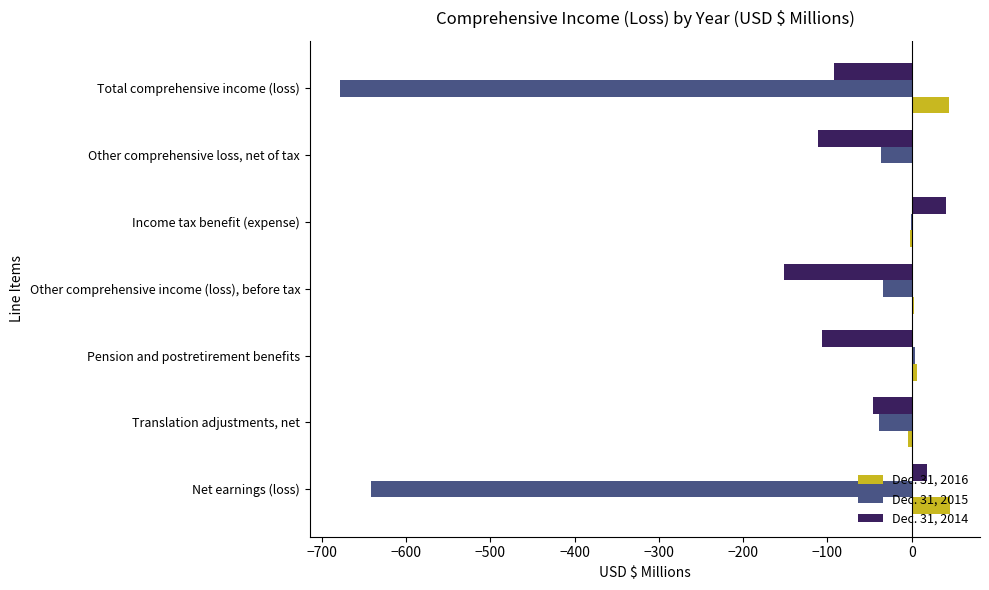

At which label does Dec. 31, 2014 reach its peak?

Income tax benefit (expense)